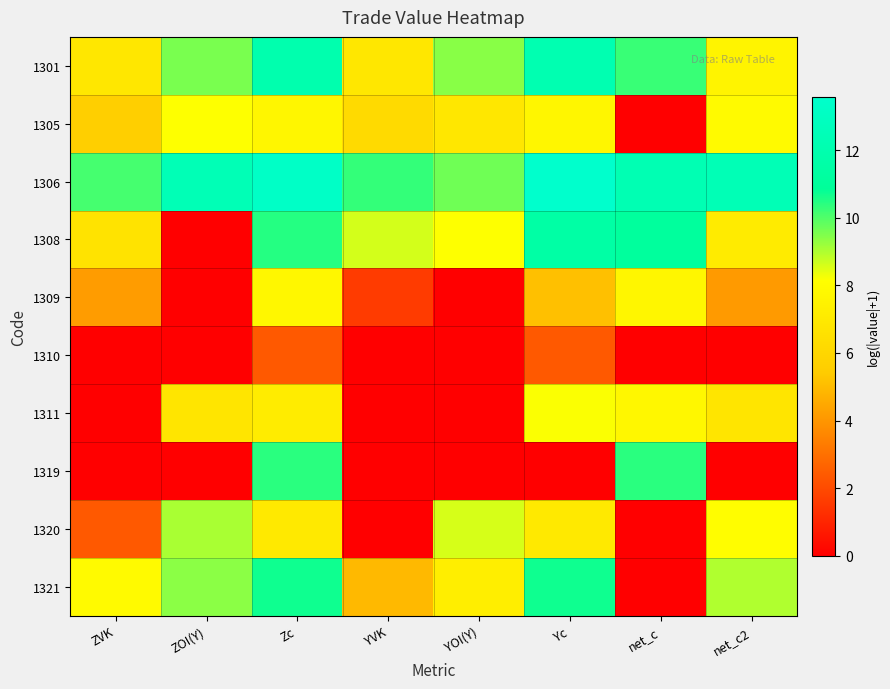

At which category does the chart reach its peak across all series?

Yc